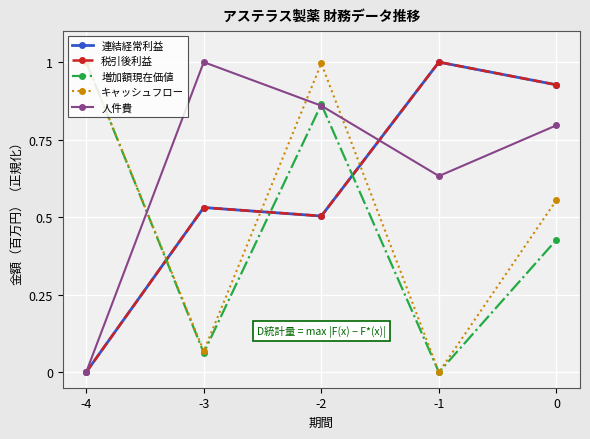

True or false: 連結経常利益 has a value of 0.5 at -3.

True